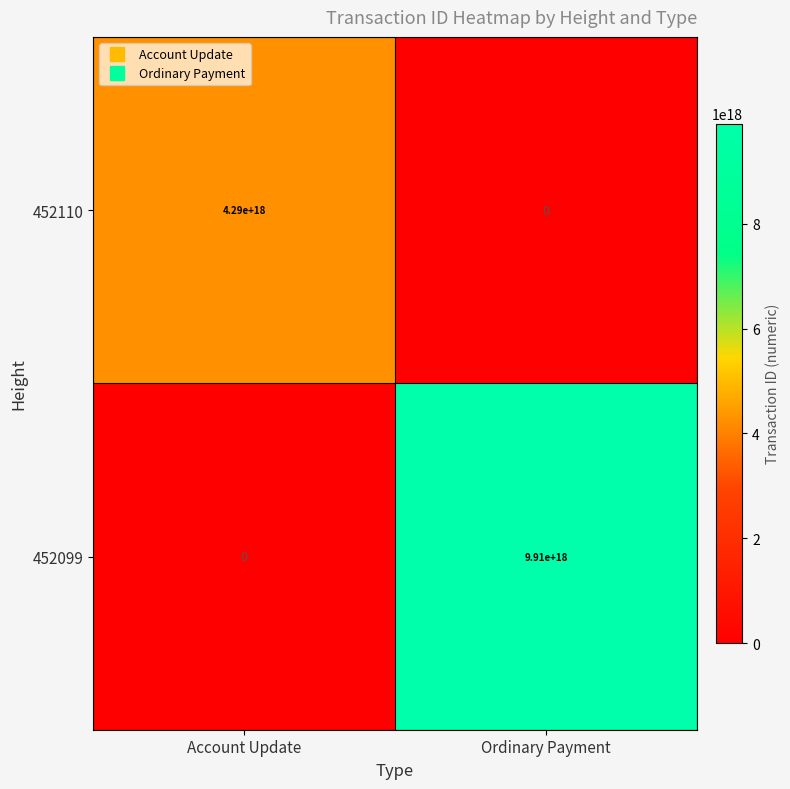

Rank the categories by 452099 value from highest to lowest.

Ordinary Payment, Account Update